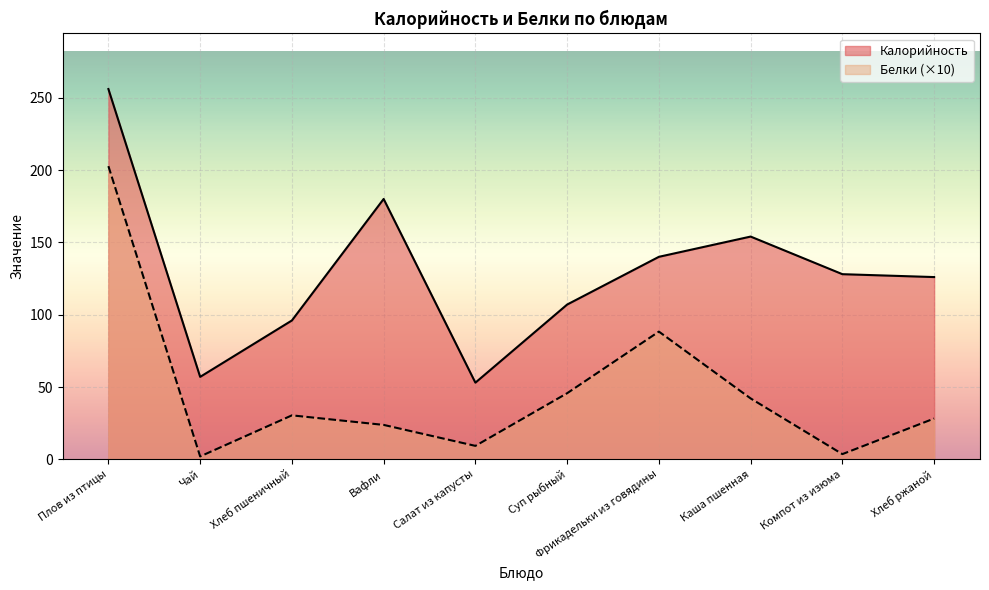

Does the chart display data point markers on the line(s)?

No